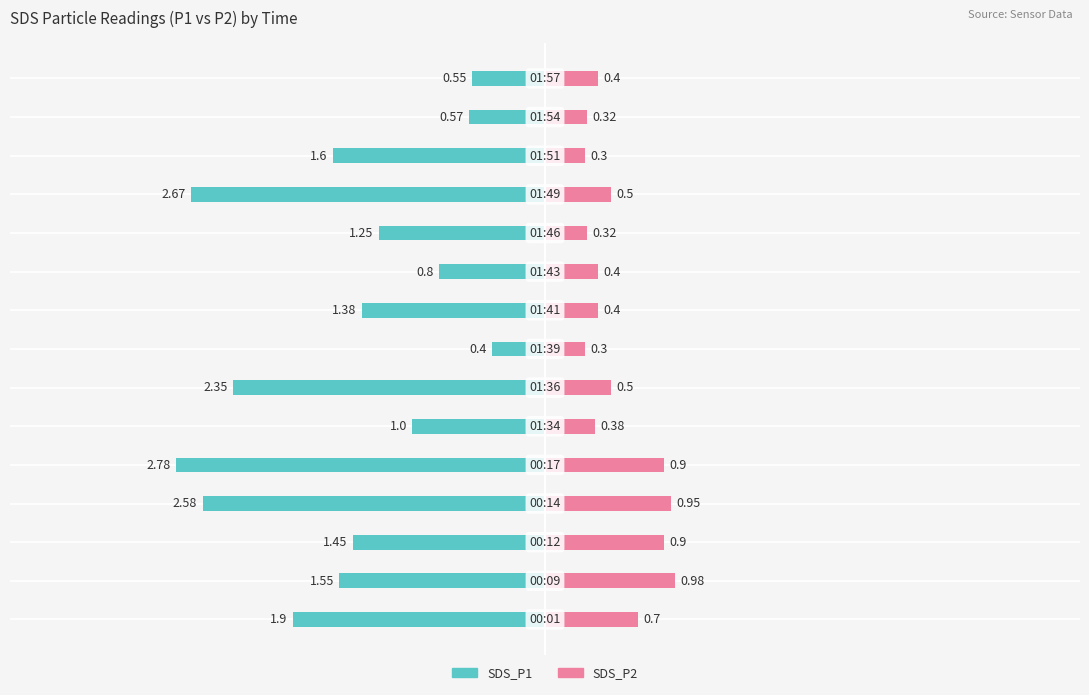

What is the value of the SDS_P2 bar at the 5th from the left?

0.9